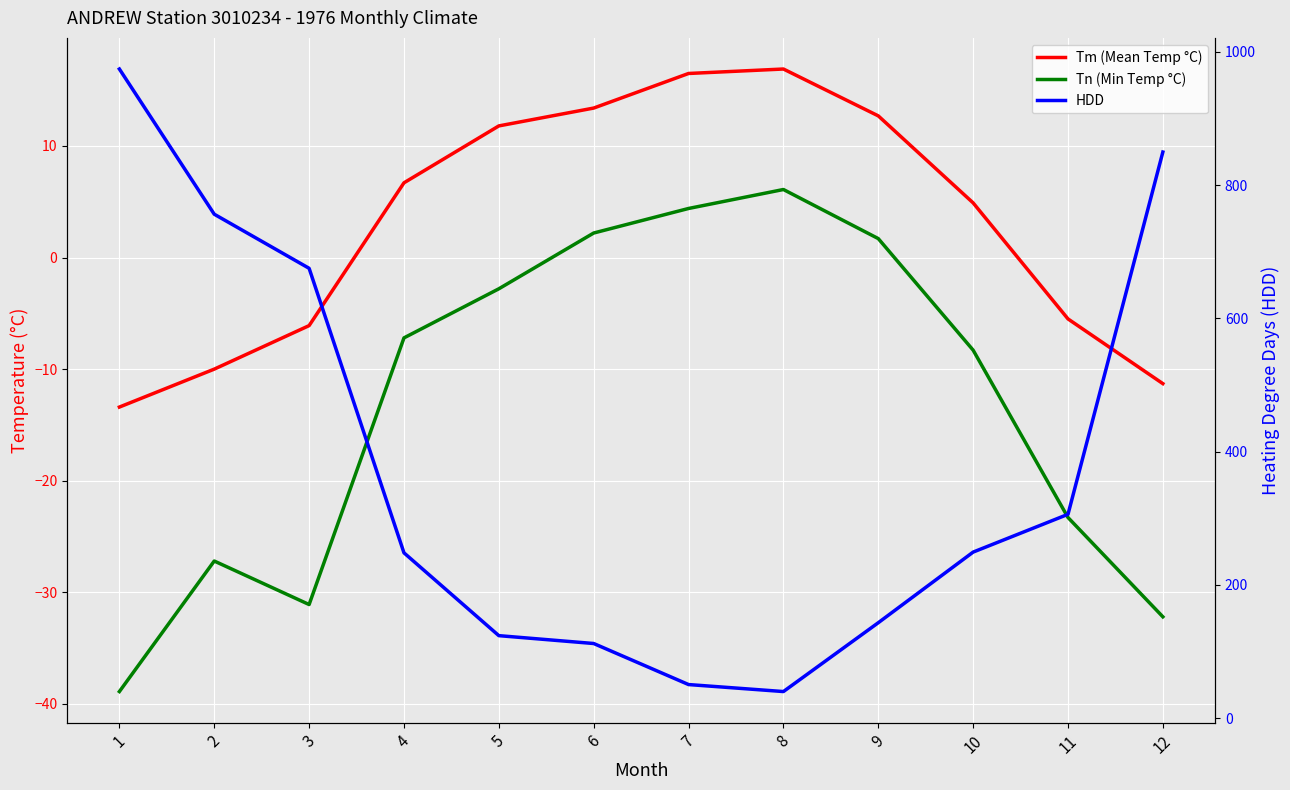

At which label does HDD first exceed 249?

1